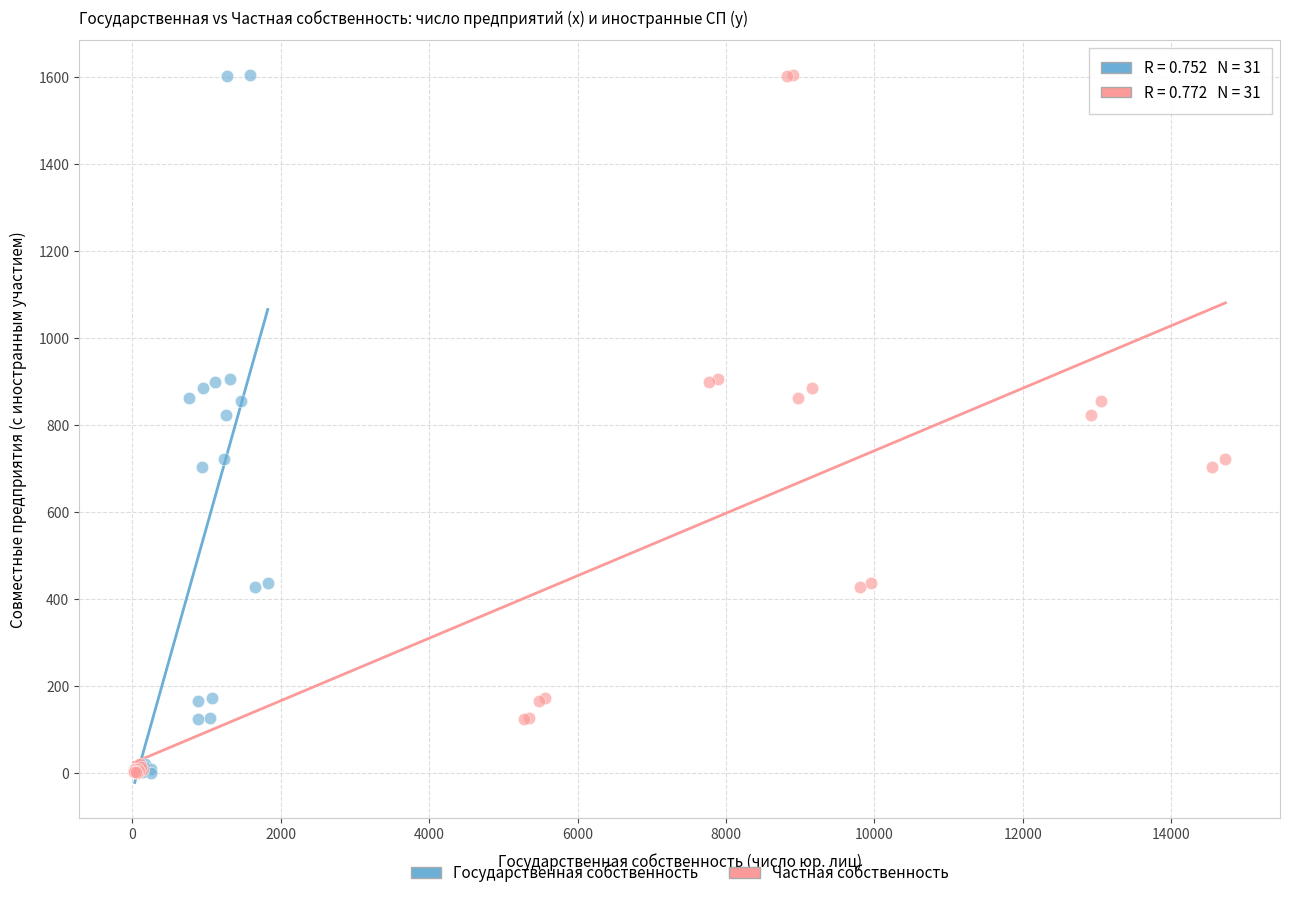

What are all the series names shown in the legend?

Государственная собственность, Частная собственность